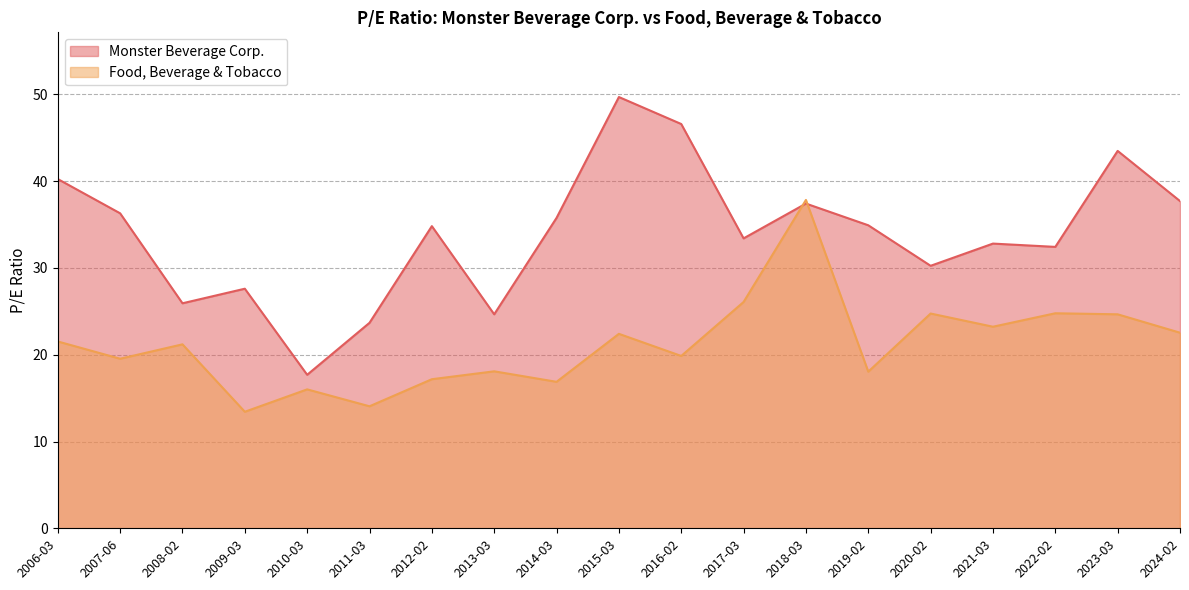

How many interior local valleys does the Monster Beverage Corp. series have?

6